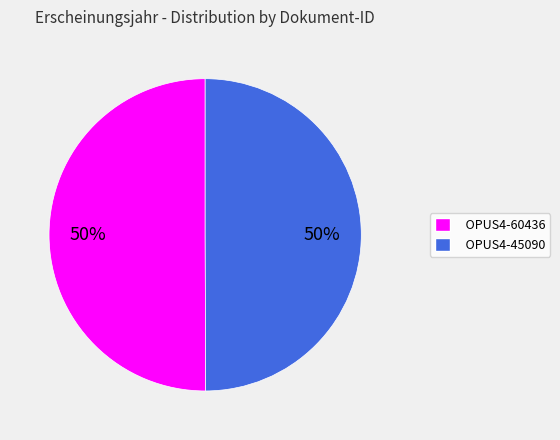

The OPUS4-60436 slice represents 45% of the pie. True or false?

False